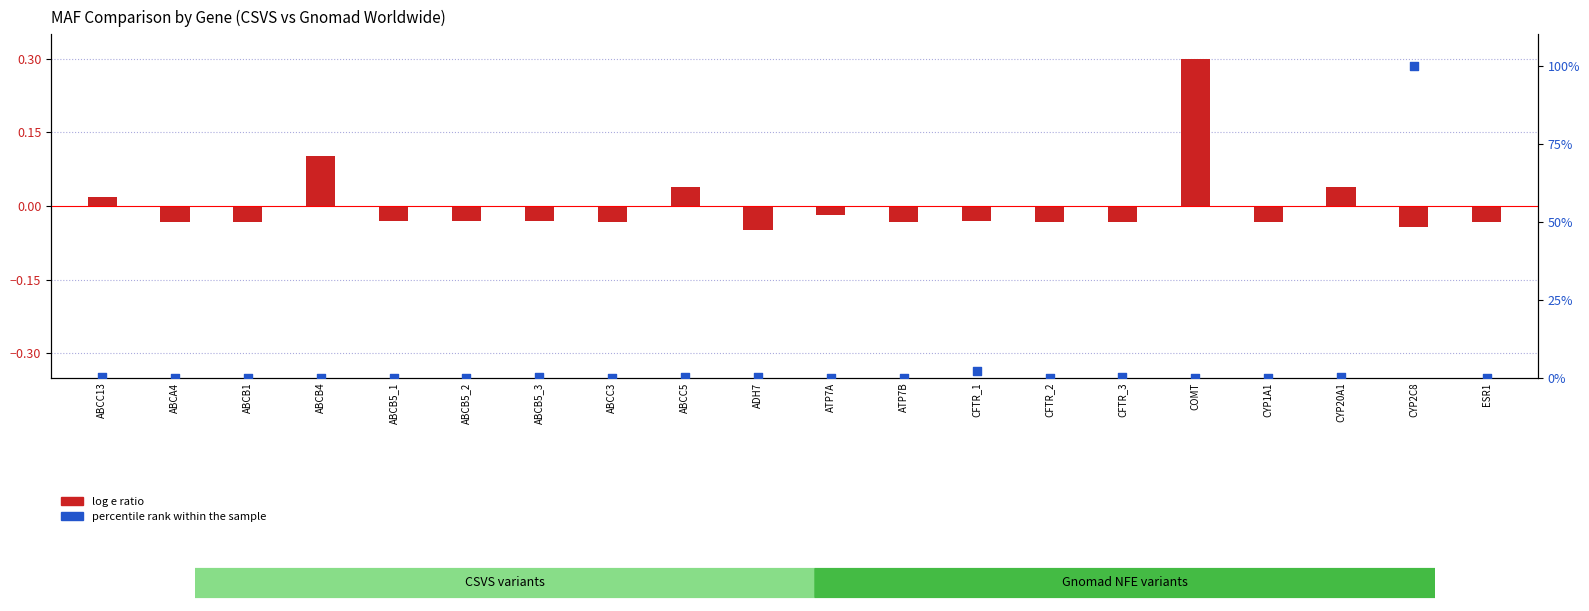

Which series has the widest spread of Y values?

percentile rank within the sample